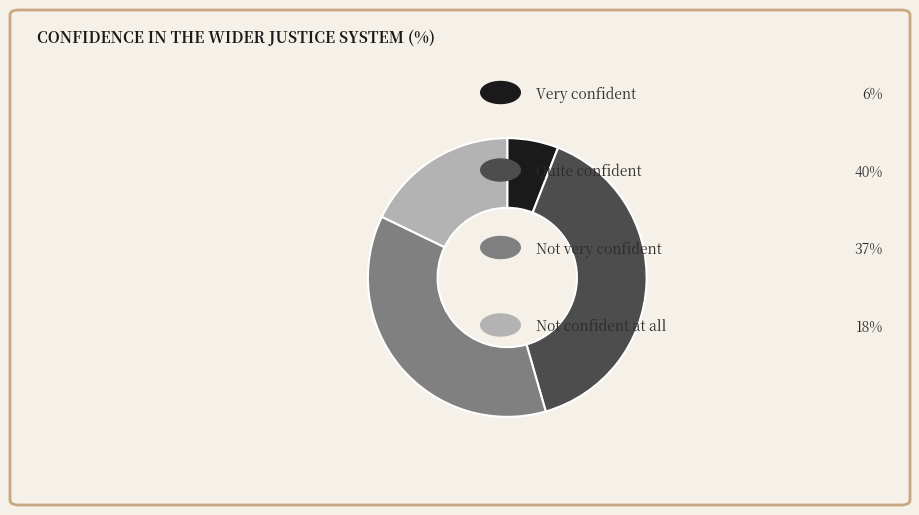

Is there a majority slice in this chart?

No